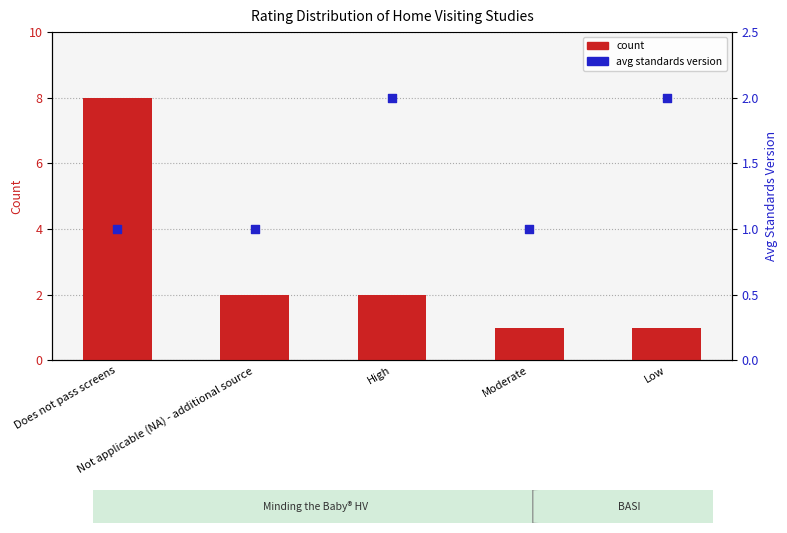

Which series contains the lowest Y value?

count